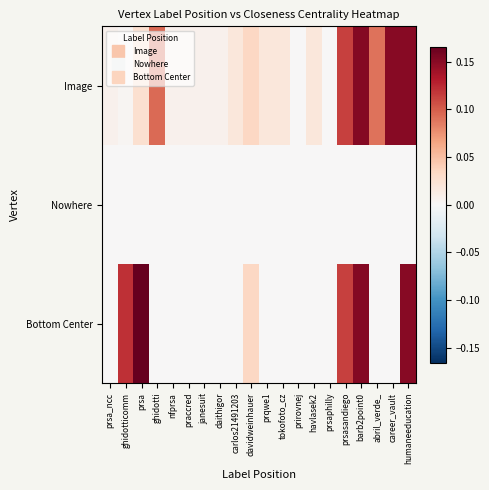

Rank the series at humaneeducation from highest to lowest value.

Image, Bottom Center, Nowhere